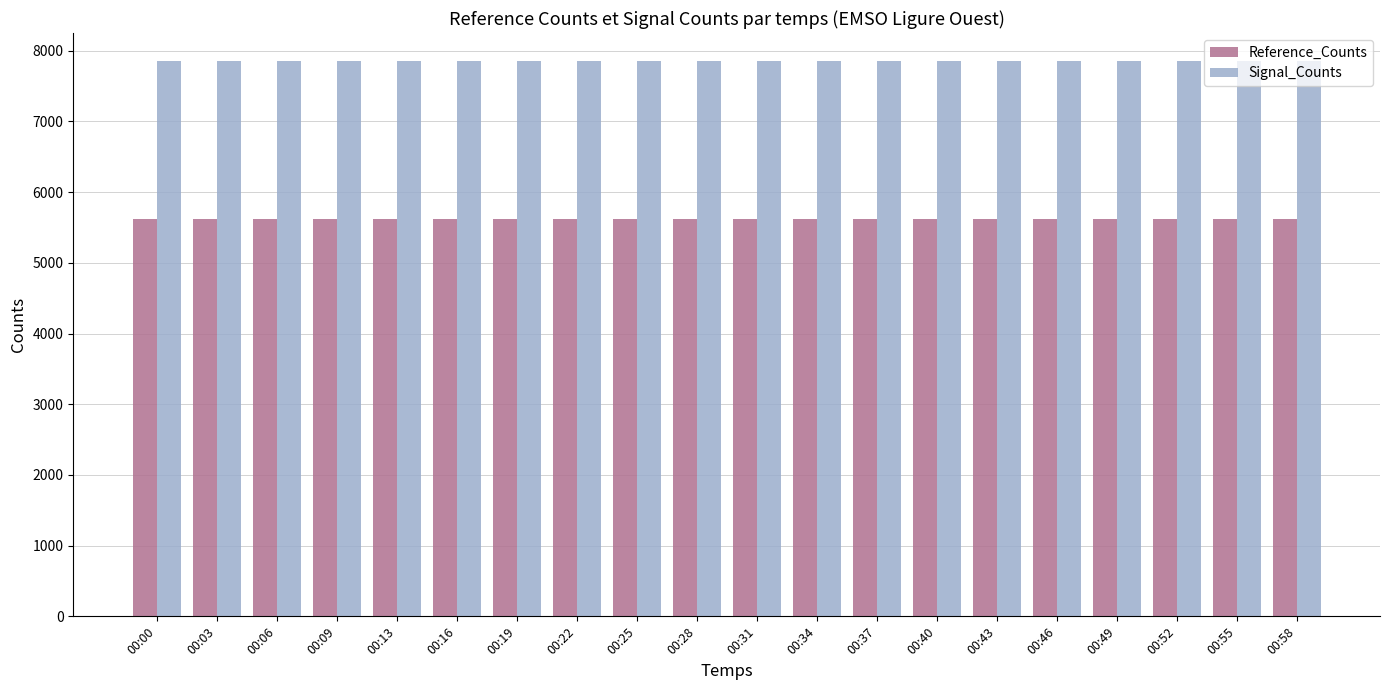

Which series has the largest total across all categories?

Signal_Counts